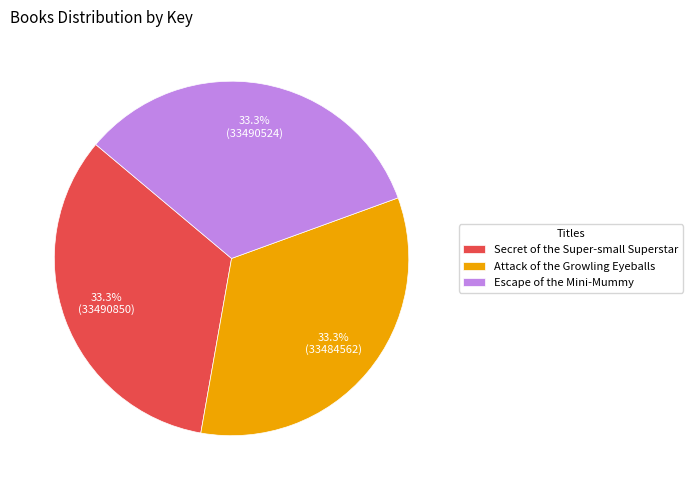

Is it true that Escape of the Mini-Mummy is 33% of the pie?

True